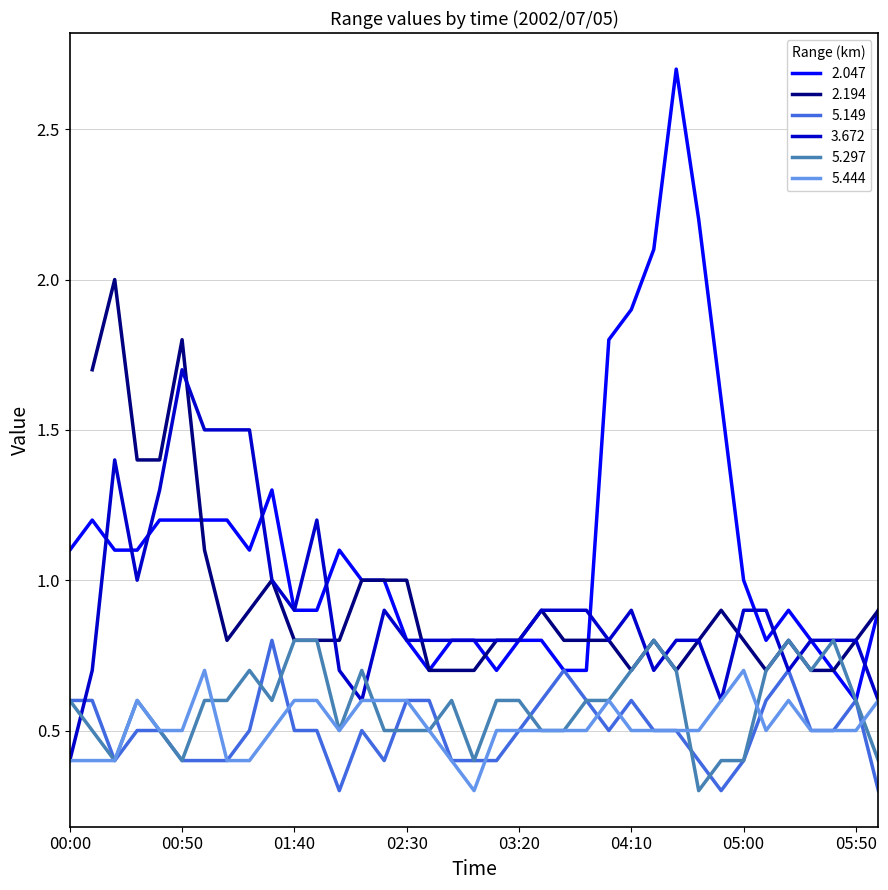

Does the chart have visible grid lines?

Yes